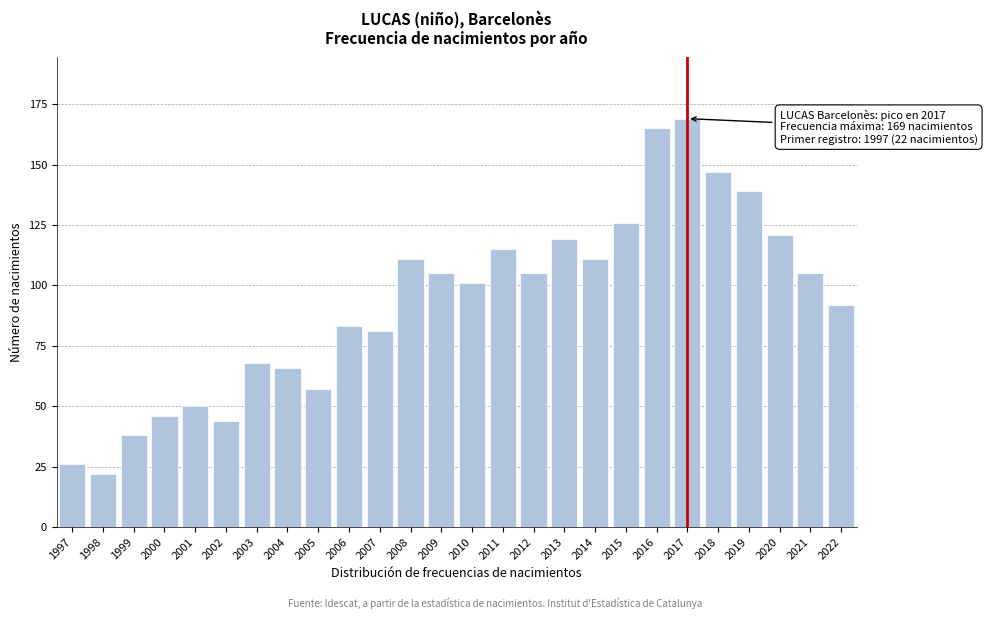

Reading right to left, extract all data points from this chart.

2022=92	2021=105	2020=121	2019=139	2018=147	2017=169	2016=165	2015=126	2014=111	2013=119	2012=105	2011=115	2010=101	2009=105	2008=111	2007=81	2006=83	2005=57	2004=66	2003=68	2002=44	2001=50	2000=46	1999=38	1998=22	1997=26